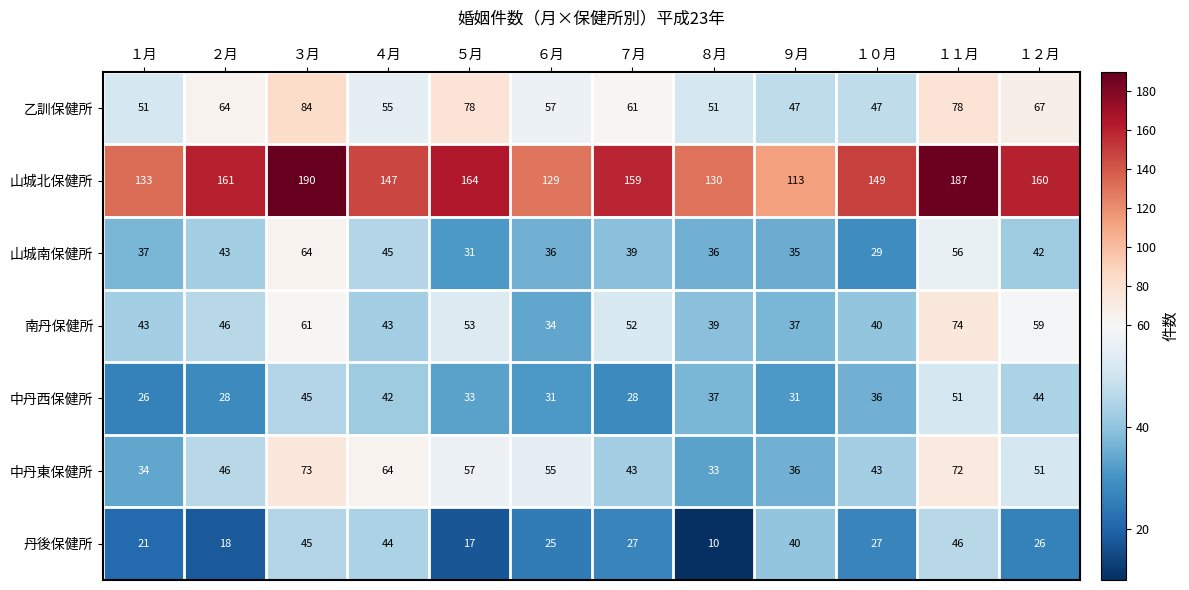

Where is 山城北保健所 nearest to the value 151?

１０月